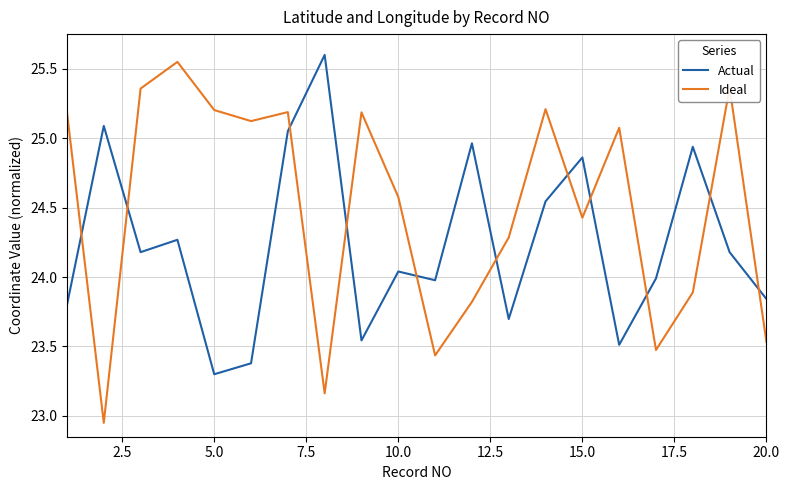

What is the lowest value of the Actual series?

23.3